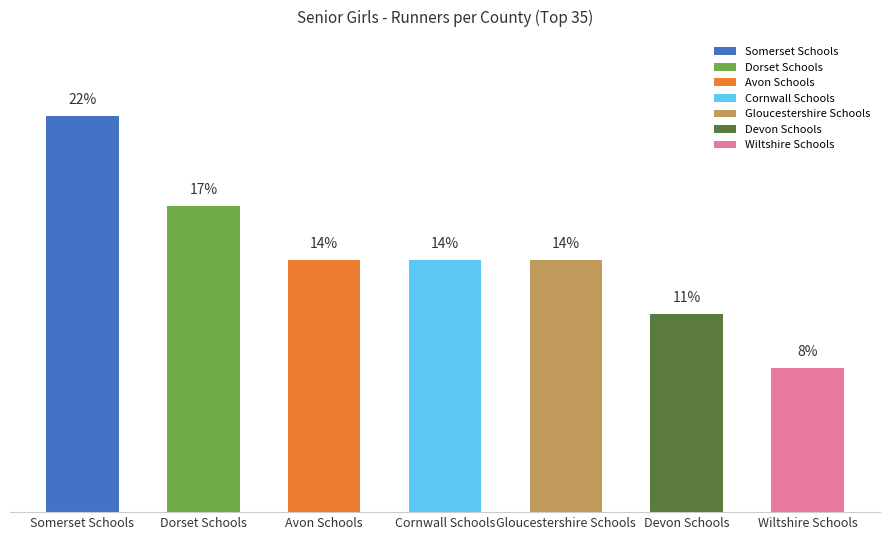

Which category has the highest value across all series?

Somerset Schools